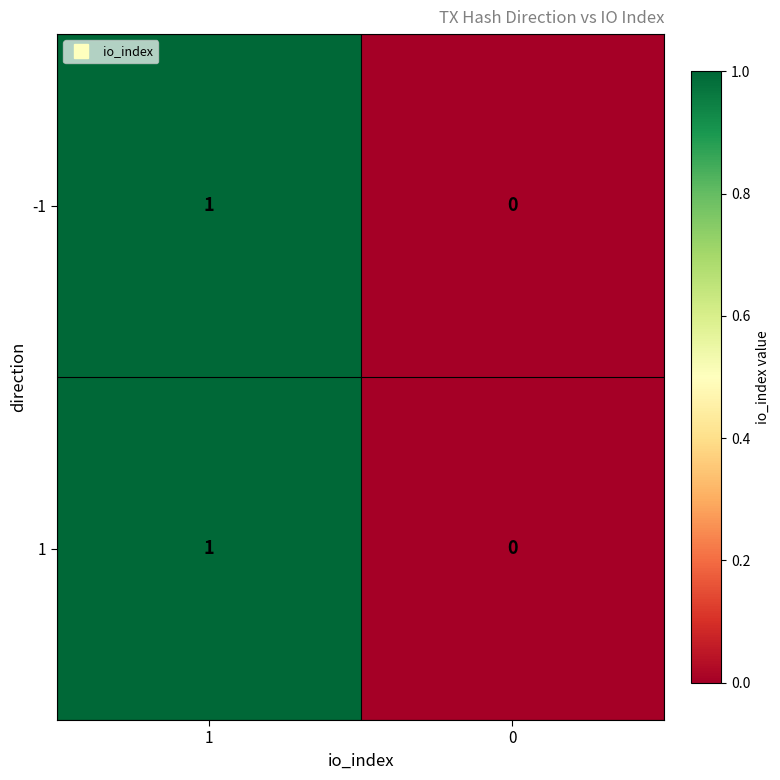

Rank the categories by -1 value from highest to lowest.

1, 0